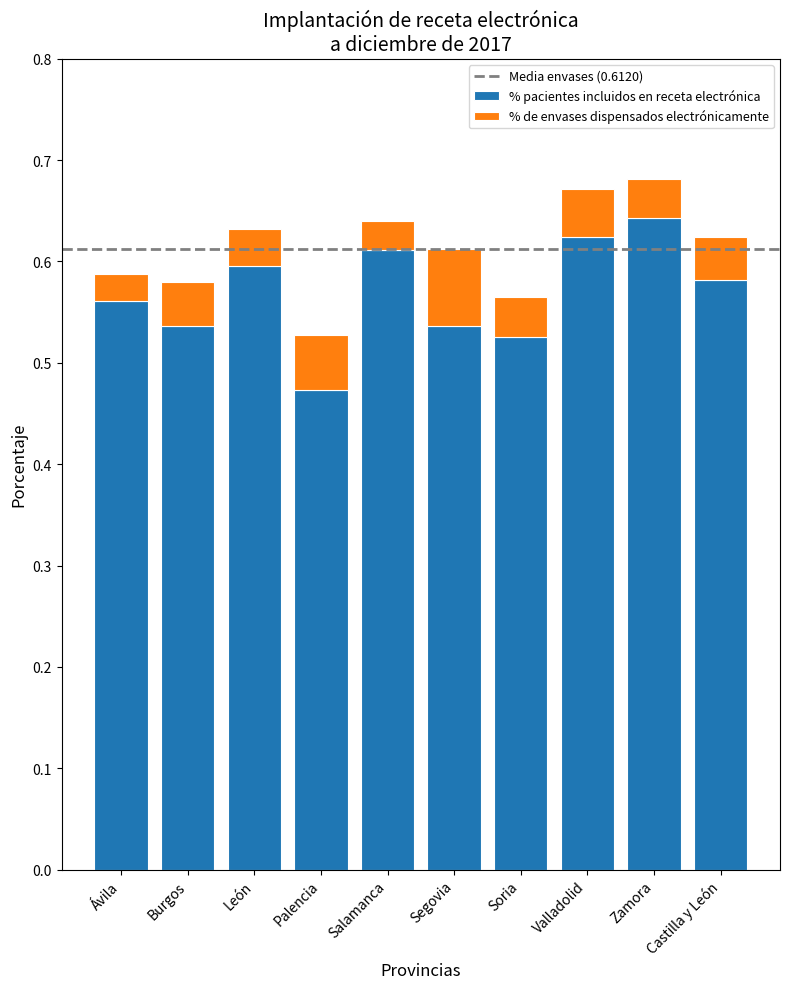

What is the total value across all series at Zamora?

0.7